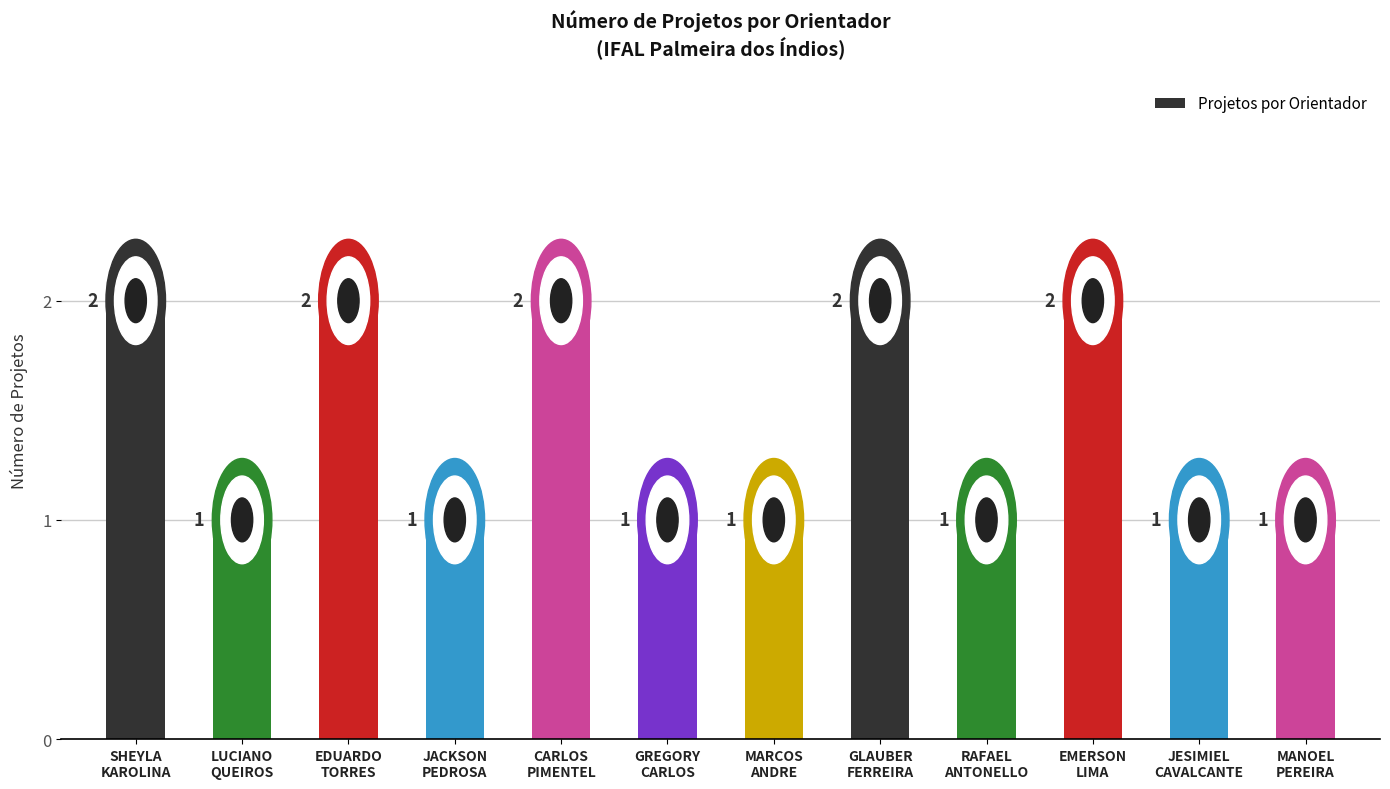

True or false: the data shows 0 at LUCIANO
QUEIROS.

False